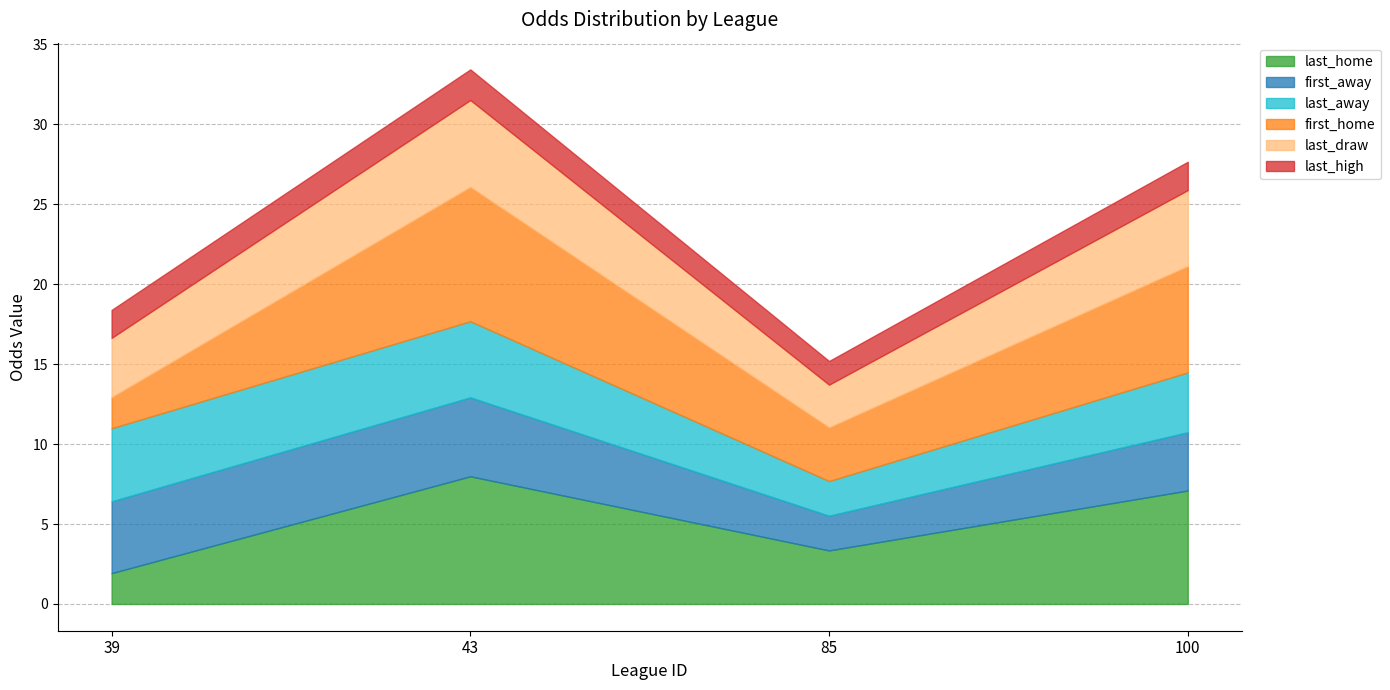

What is the difference between the maximum and minimum values in the last_high series?

0.4